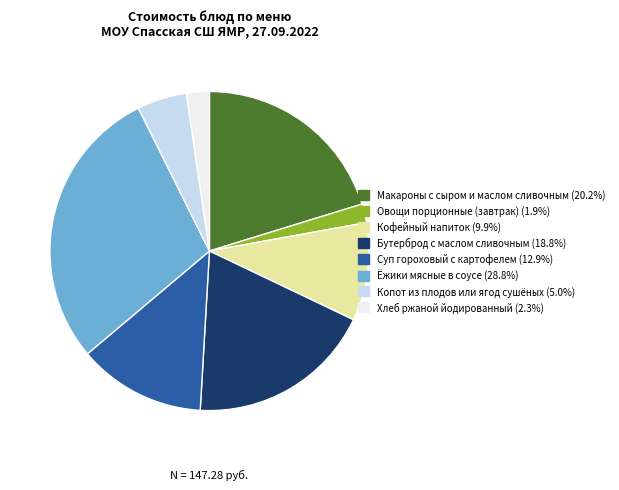

Do Кофейный напиток and Макароны с сыром и маслом сливочным together represent more than half of the pie?

No